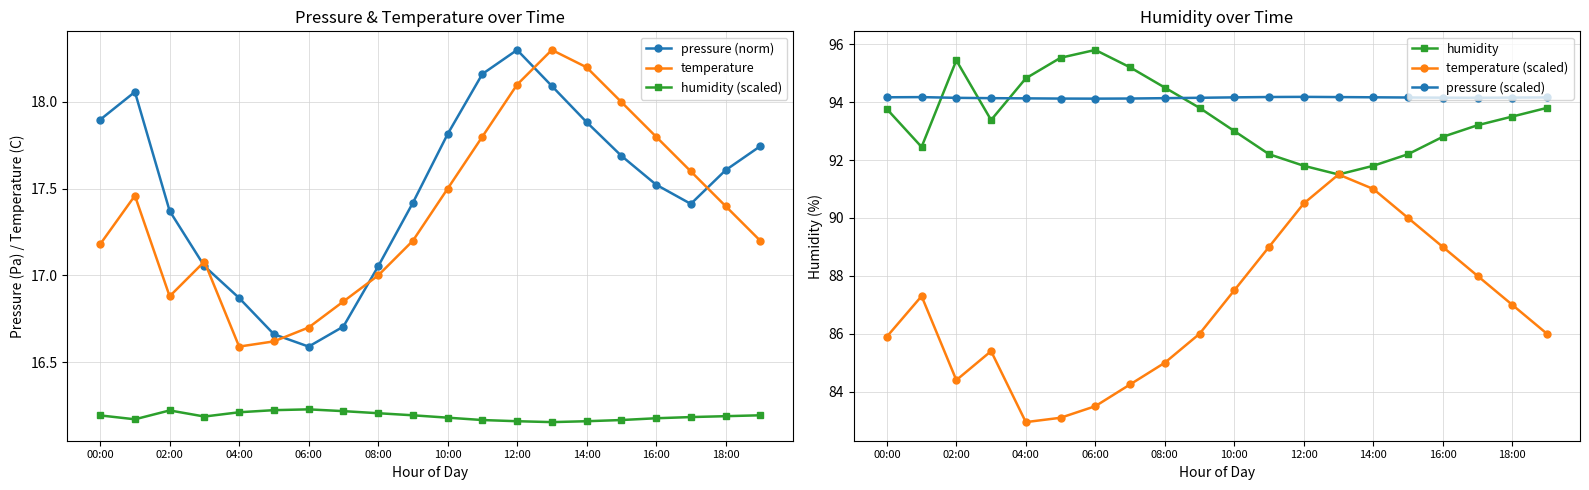

True or false: temperature (scaled) and pressure (scaled) cross at least once.

False